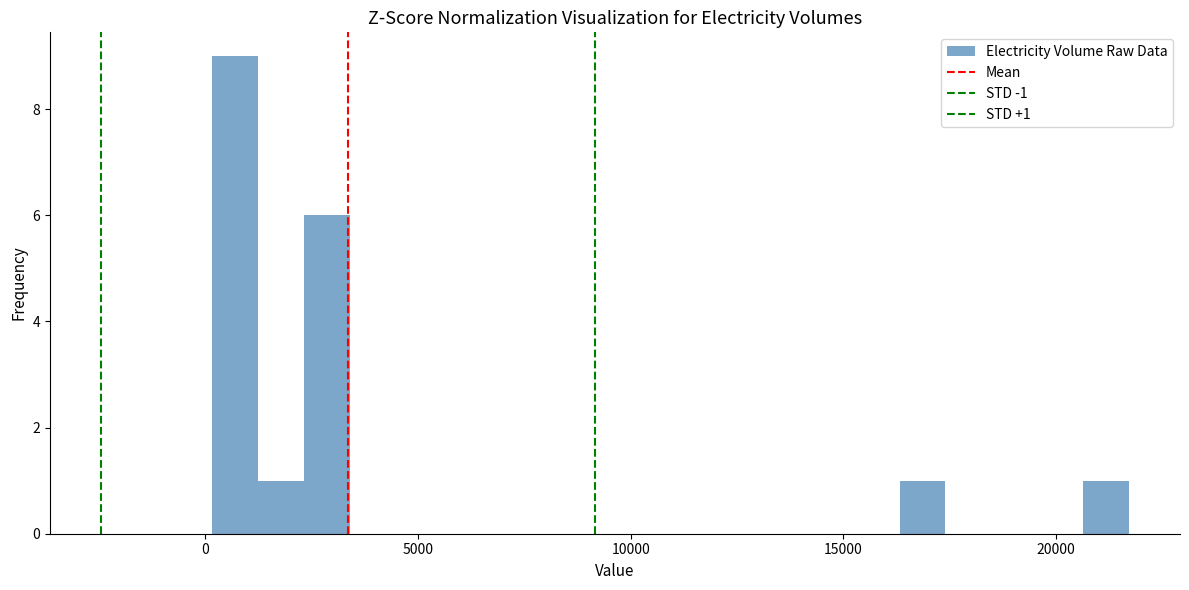

Around what value on the x-axis is the tallest bar? Give the approximate position of its centre, as read against the axis.

500